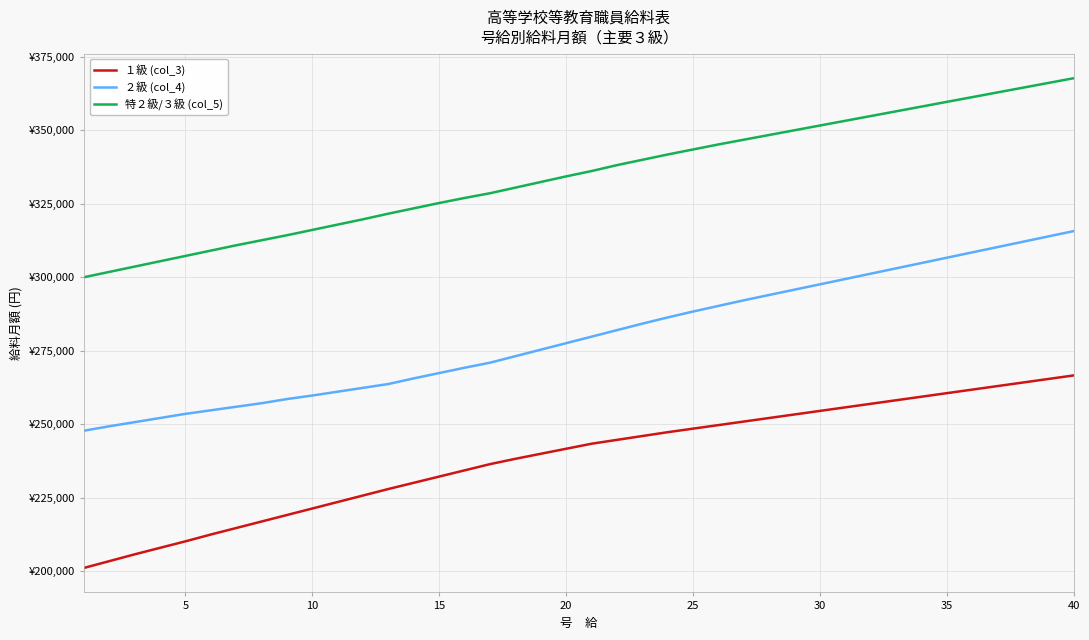

What is the greatest value displayed?

367689